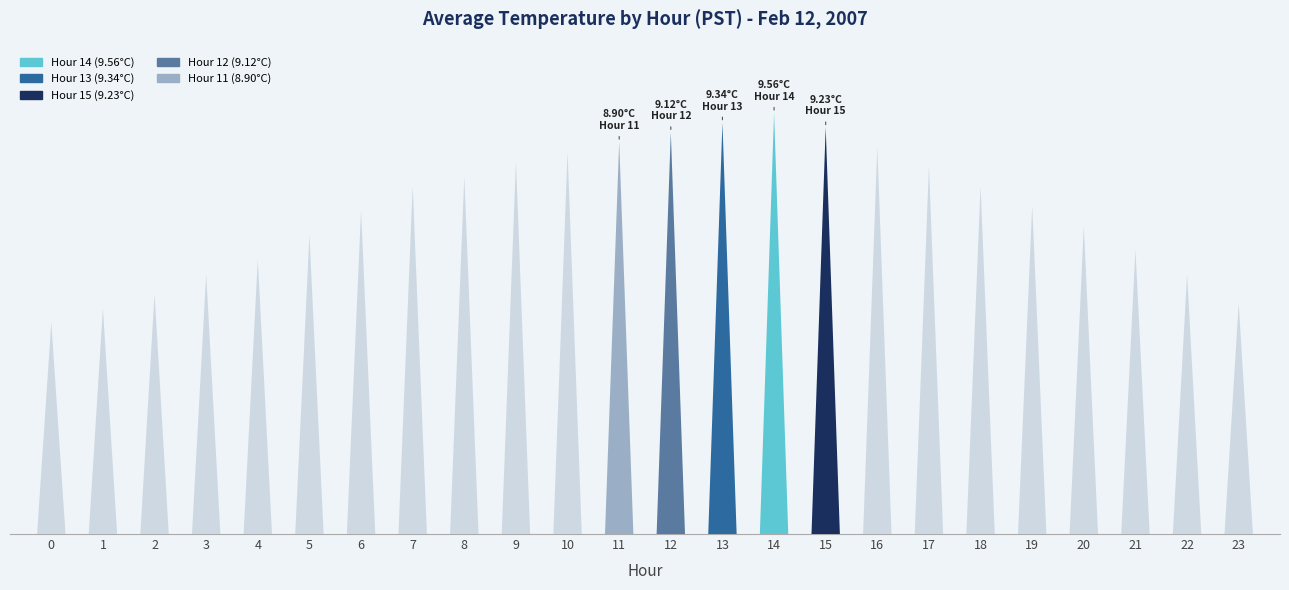

Approximately how many times larger is the value at 14 compared to 1?

1.9